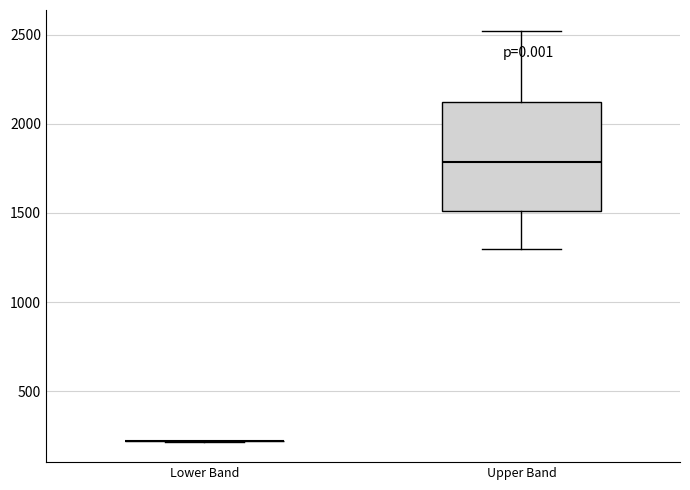

Reading left to right, transcribe this box plot: for each box, give where its median line is, the range the box spans, and where its two whiskers end, as read against the y-axis. The values are not printed on the chart, so give them approximately, as read against the axis.

Lower Band: box collapsed to a line at 200, whiskers 200 to 200
Upper Band: median 1800, box 1500 to 2100, whiskers 1300 to 2500